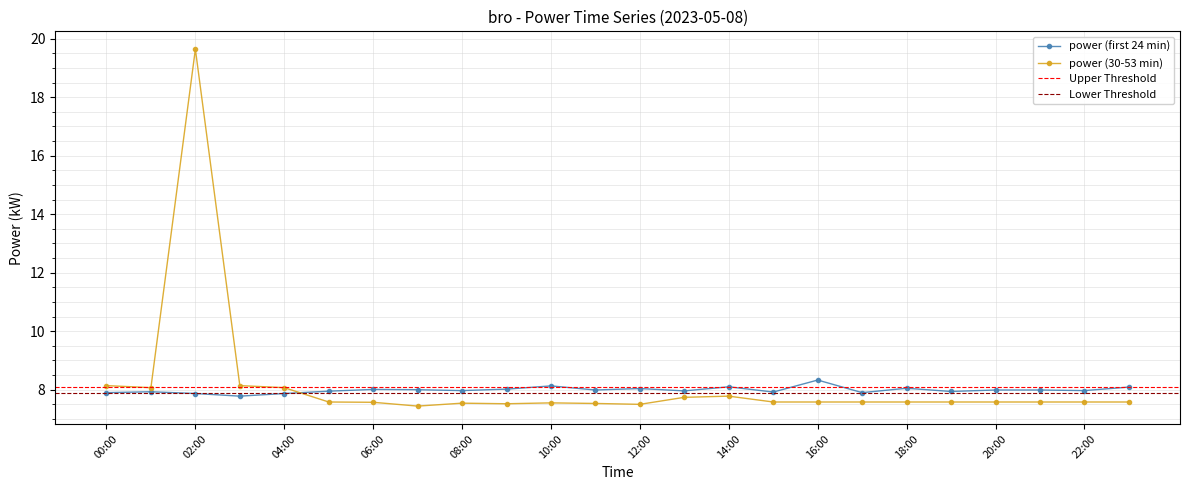

The power series shows 12.9 at 18:00. True or false?

False